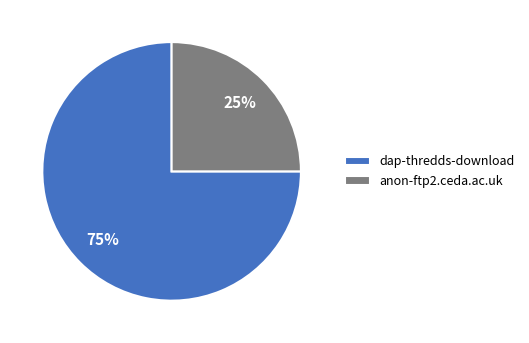

Do dap-thredds-download and anon-ftp2.ceda.ac.uk together represent more than half of the pie?

Yes